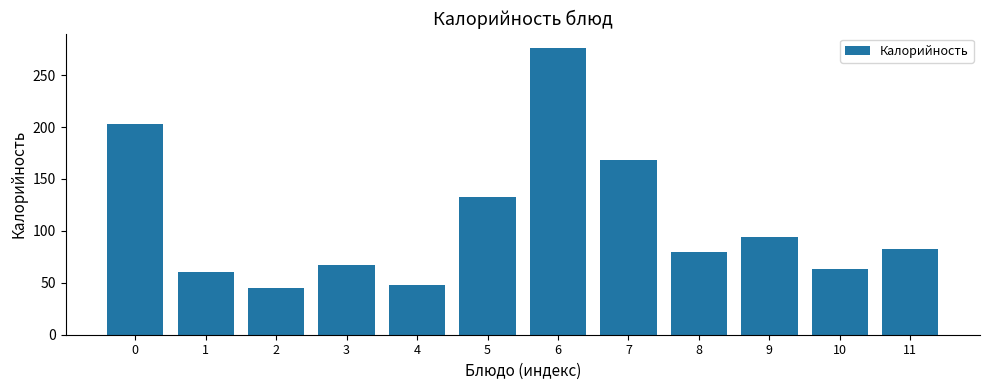

Count the number of categories in the chart.

12